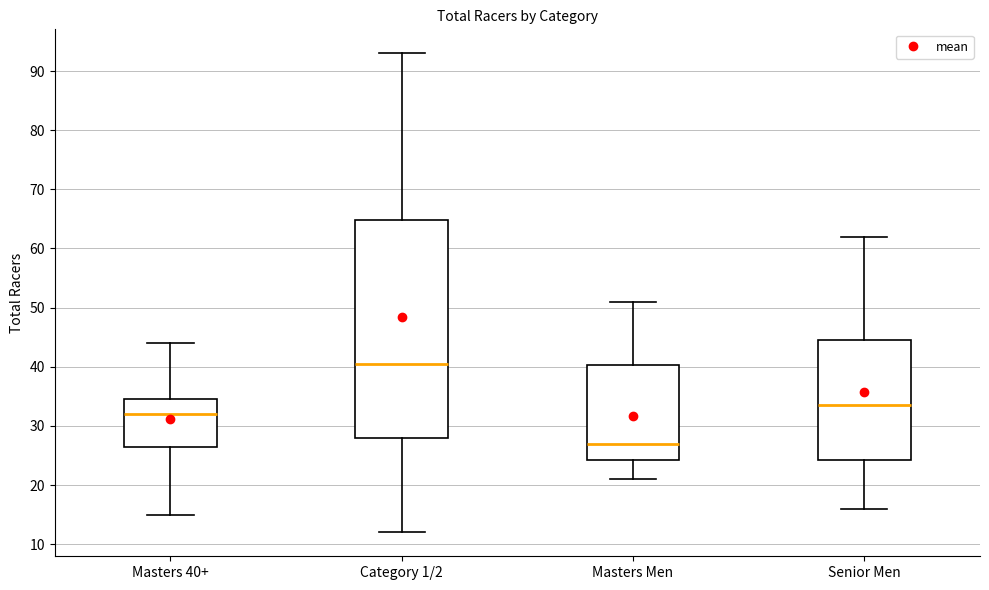

Reading left to right, read every box against the y-axis: the position of its median line, the range the box covers, and the ends of its whiskers. The values are not printed on the chart, so give them approximately, as read against the axis.

Masters 40+: median 32, box 27 to 35, whiskers 15 to 44
Category 1/2: median 41, box 28 to 65, whiskers 12 to 93
Masters Men: median 27, box 24 to 40, whiskers 21 to 51
Senior Men: median 34, box 24 to 45, whiskers 16 to 62